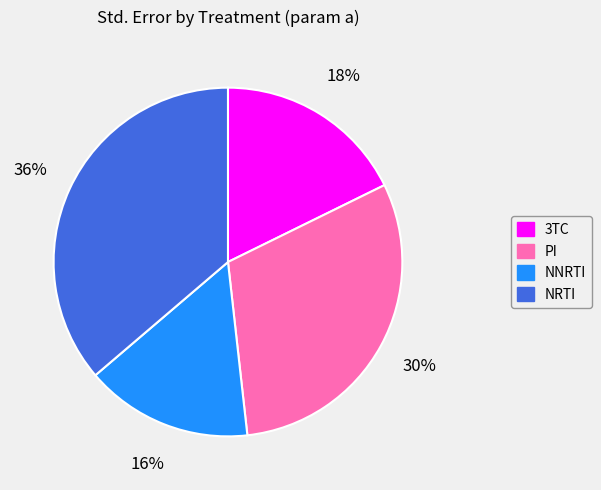

Rank the categories by value from highest to lowest.

NRTI, PI, 3TC, NNRTI